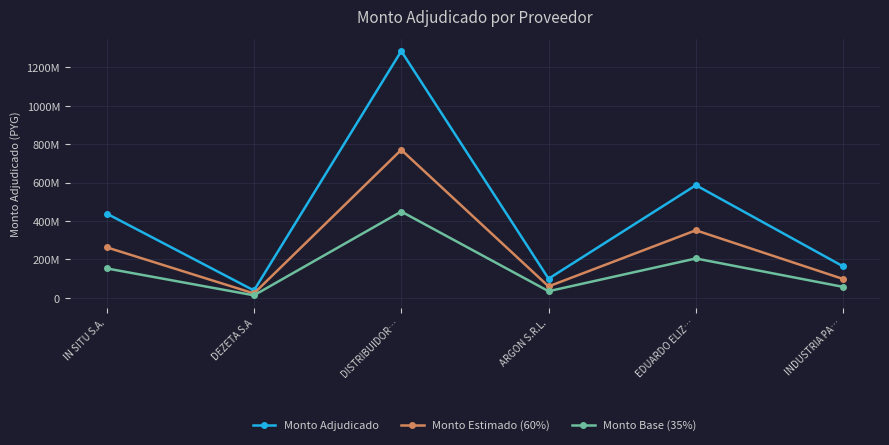

What is the label of the 3rd point from the left?

DISTRIBUIDOR…